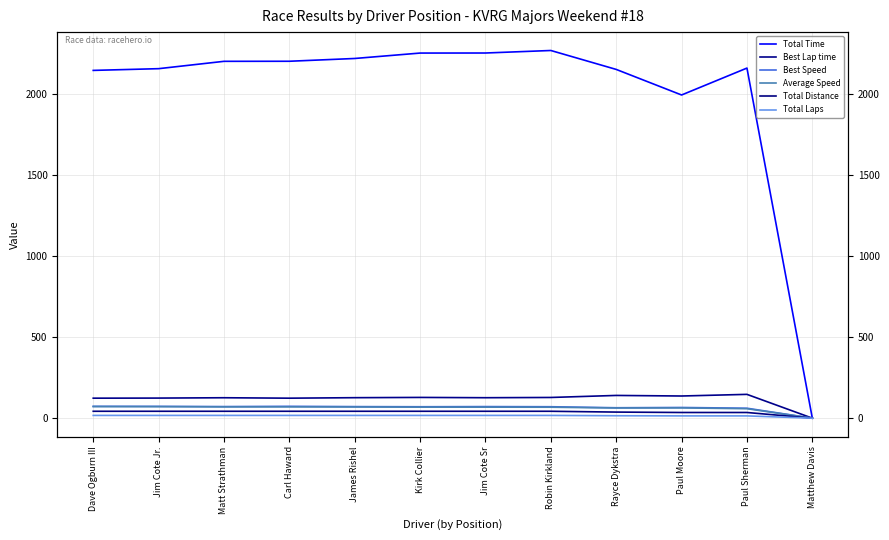

Does the chart have visible grid lines?

Yes